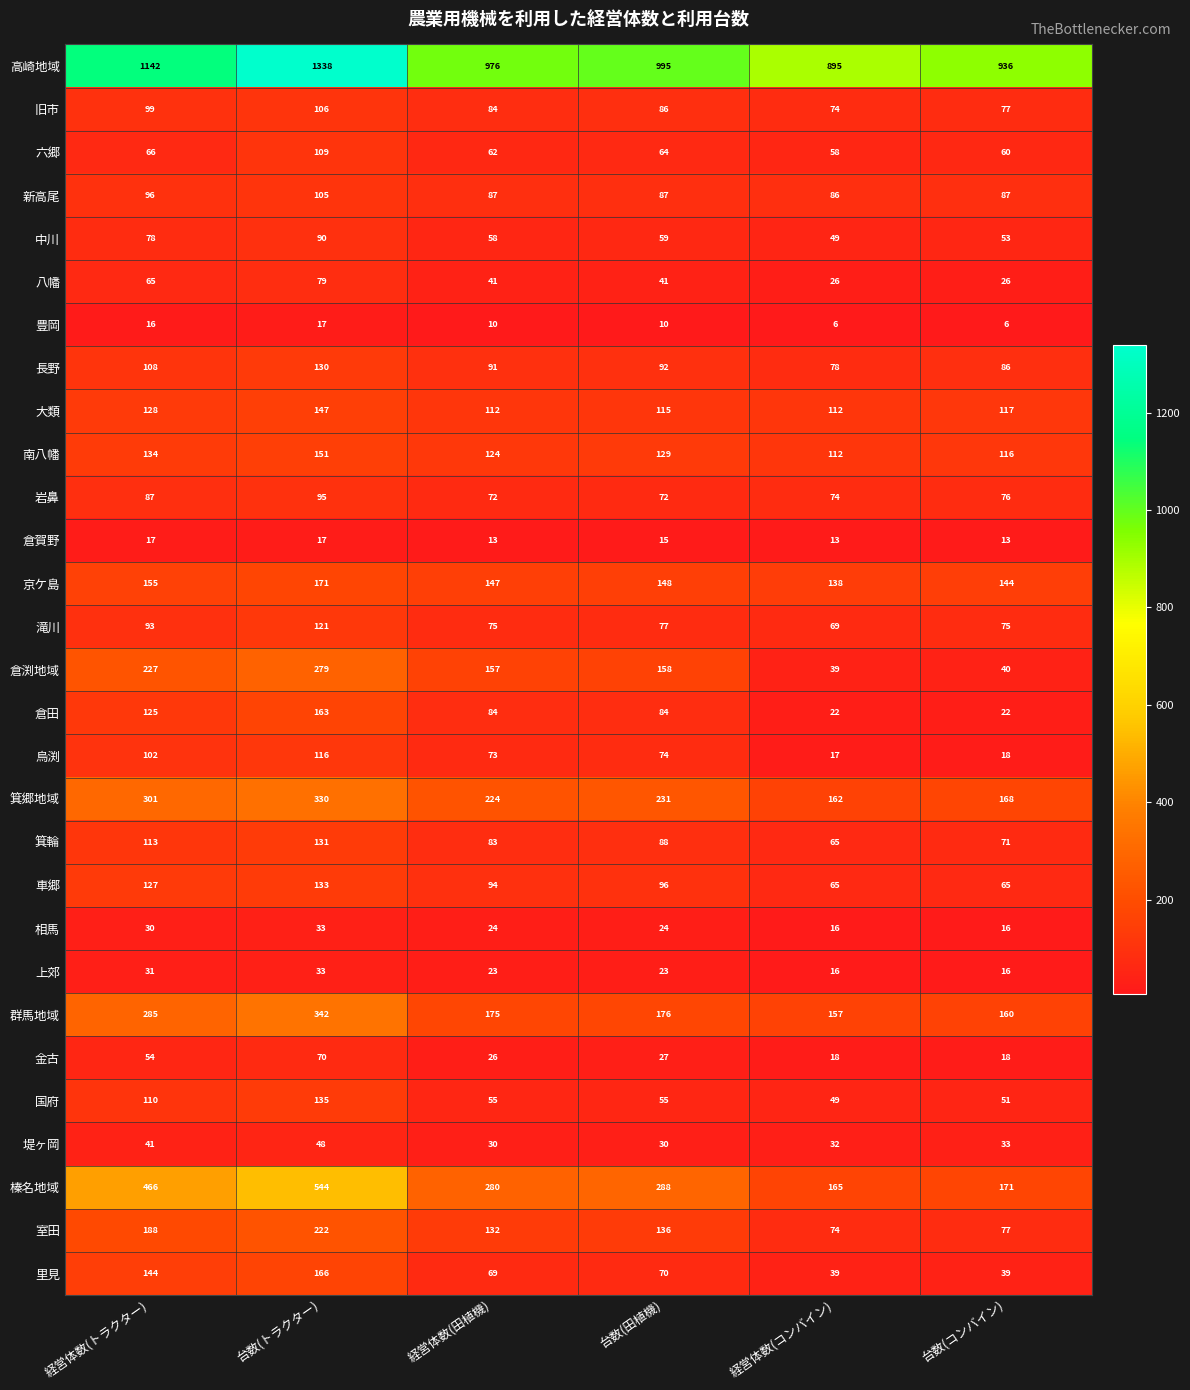

Which category has the lowest value in the 滝川 series?

経営体数(コンバイン)